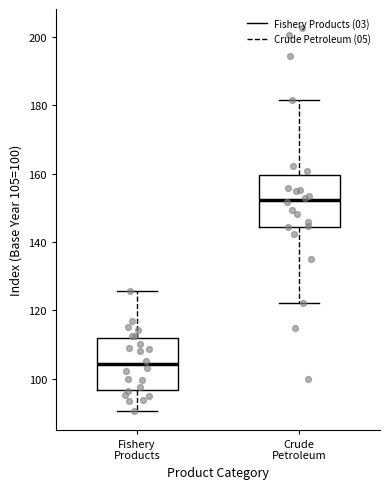

Reading left to right, read every box against the y-axis: the position of its median line, the range the box covers, and the ends of its whiskers. The values are not printed on the chart, so give them approximately, as read against the axis.

Fishery Products: median 104, box 96 to 112, whiskers 90 to 126
Crude Petroleum: median 152, box 144 to 160, whiskers 122 to 182